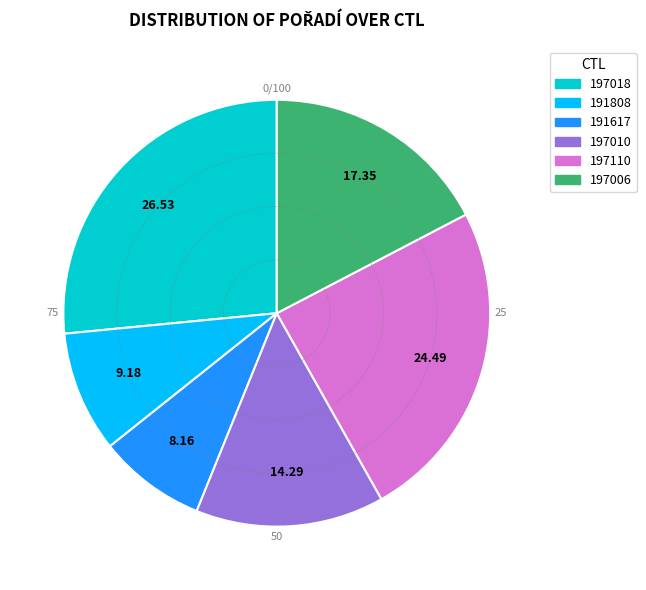

Is there any slice that represents more than half of the pie?

No